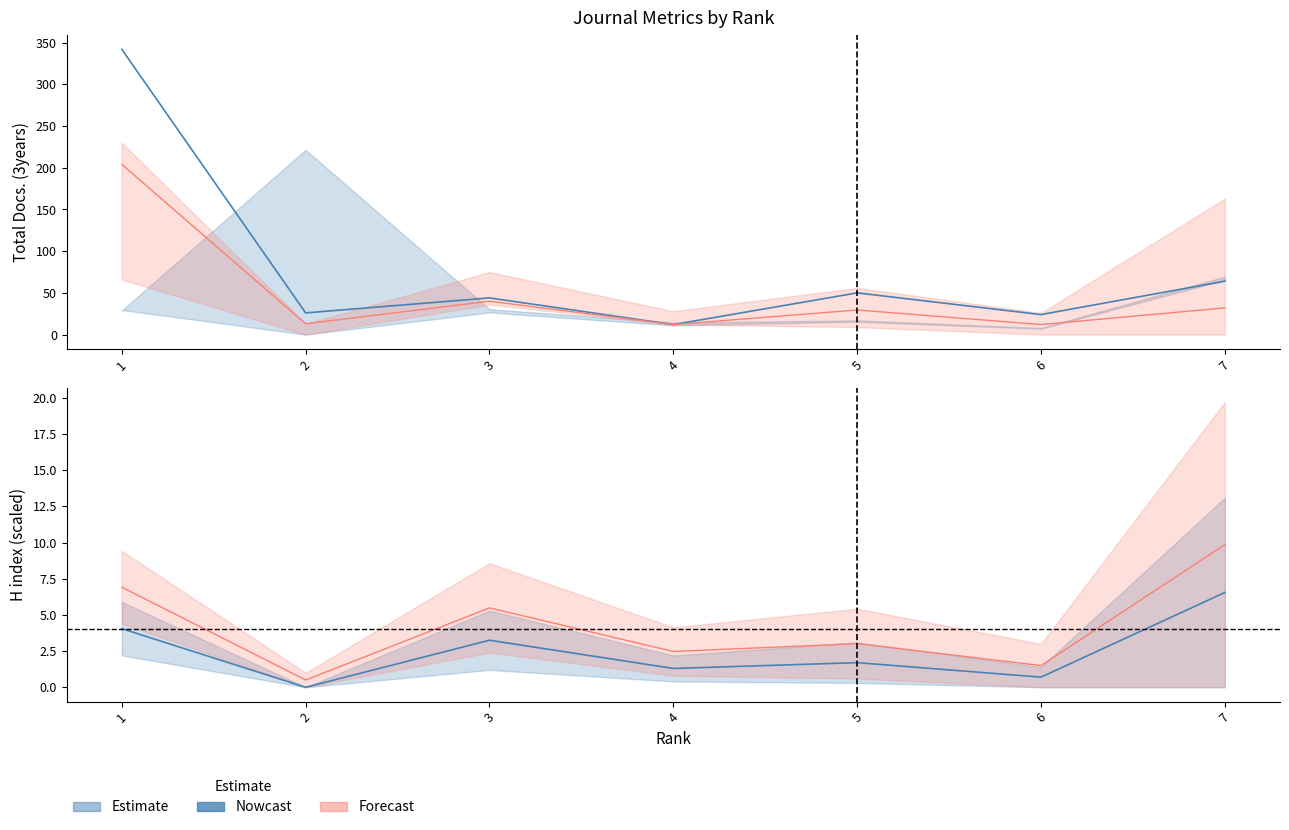

Which series has the largest range (max minus min)?

H index